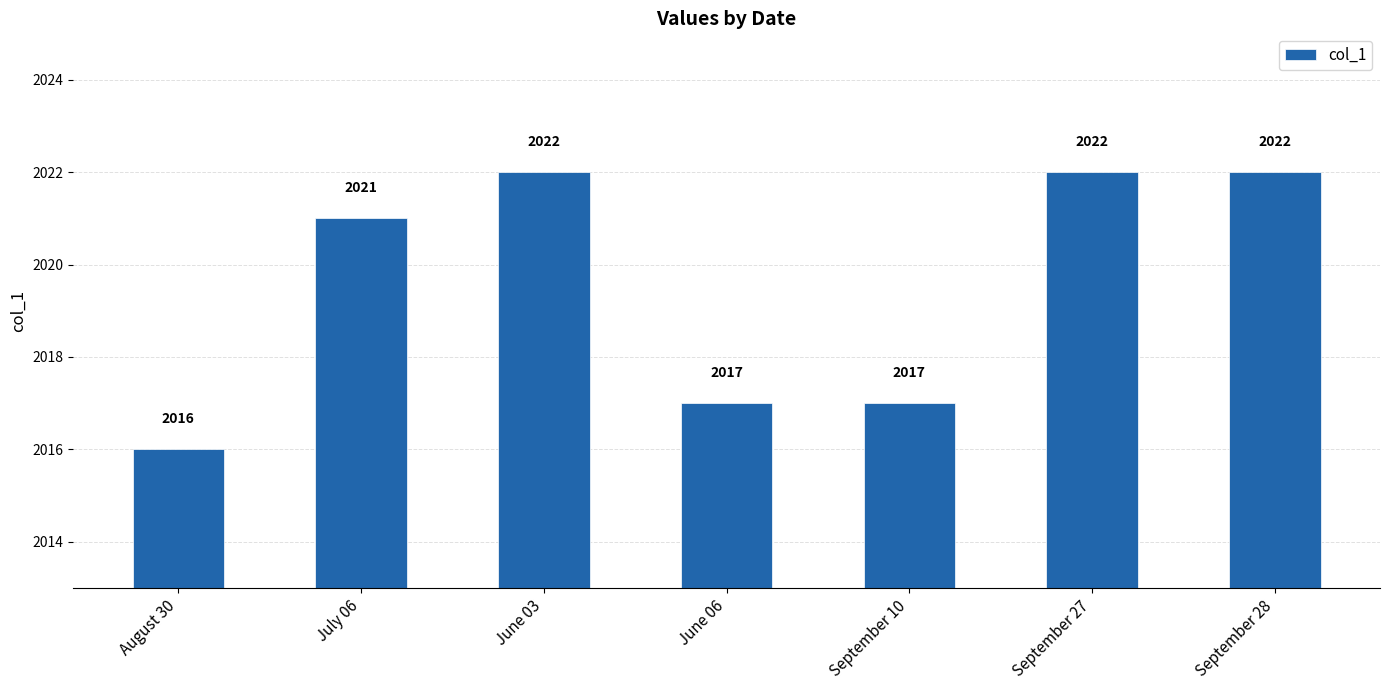

What is the label of the 7th bar from the left?

September 28